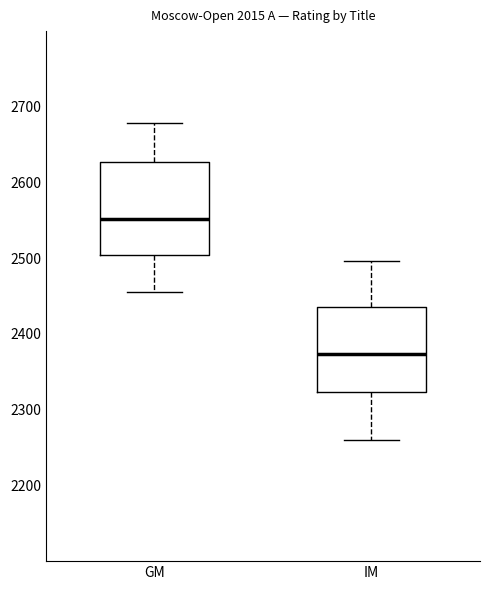

Reading left to right, transcribe this box plot: for each box, give where its median line is, the range the box spans, and where its two whiskers end, as read against the y-axis. The values are not printed on the chart, so give them approximately, as read against the axis.

GM: median 2550, box 2500 to 2630, whiskers 2460 to 2680
IM: median 2370, box 2320 to 2440, whiskers 2260 to 2500